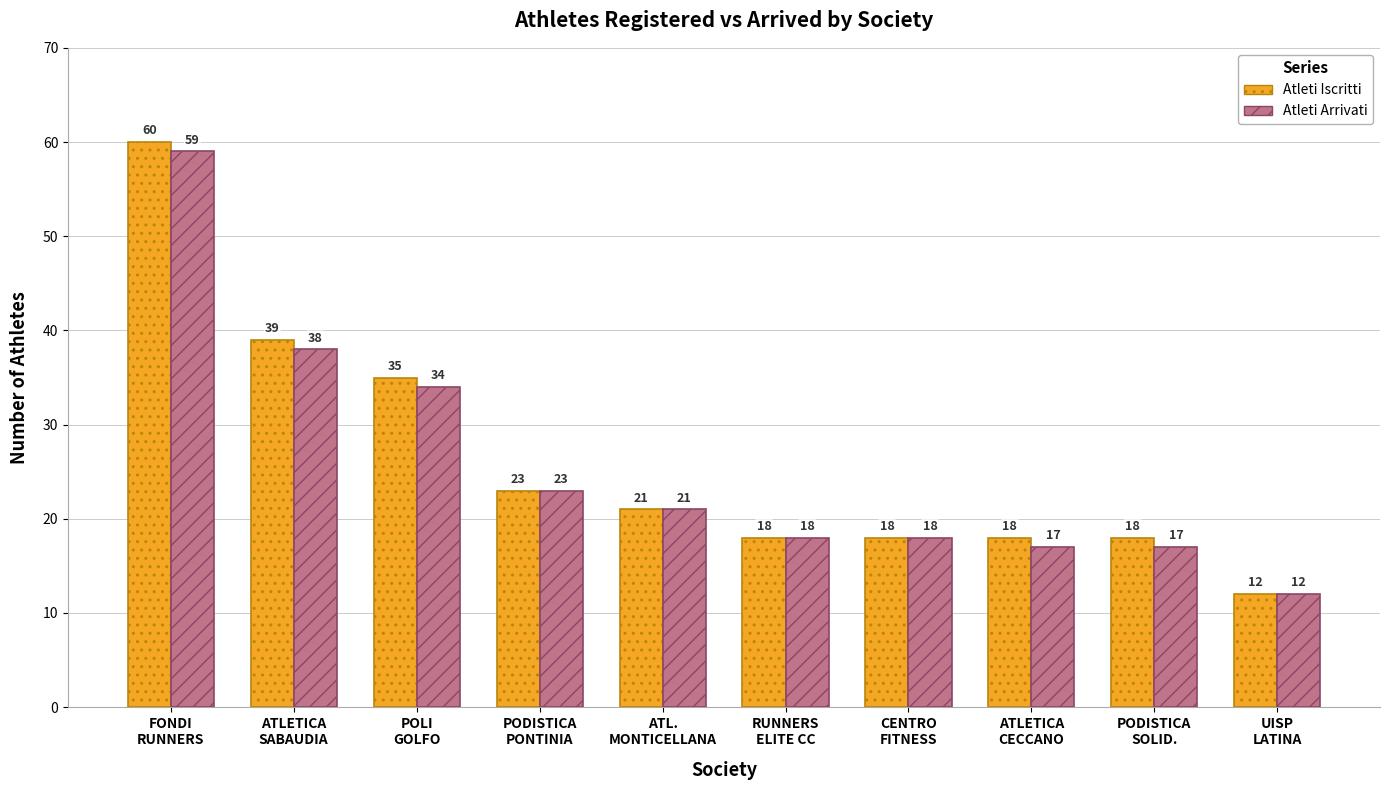

List the series in order of their peak value, highest first.

Atleti Iscritti, Atleti Arrivati